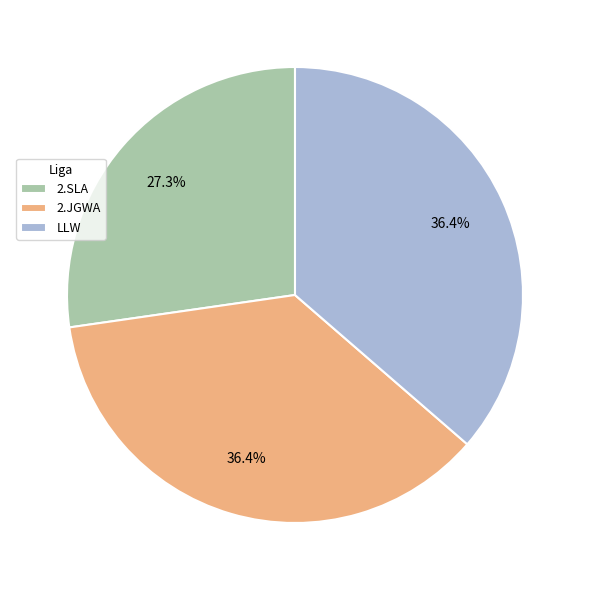

Which category has the smallest portion of the pie?

2.SLA